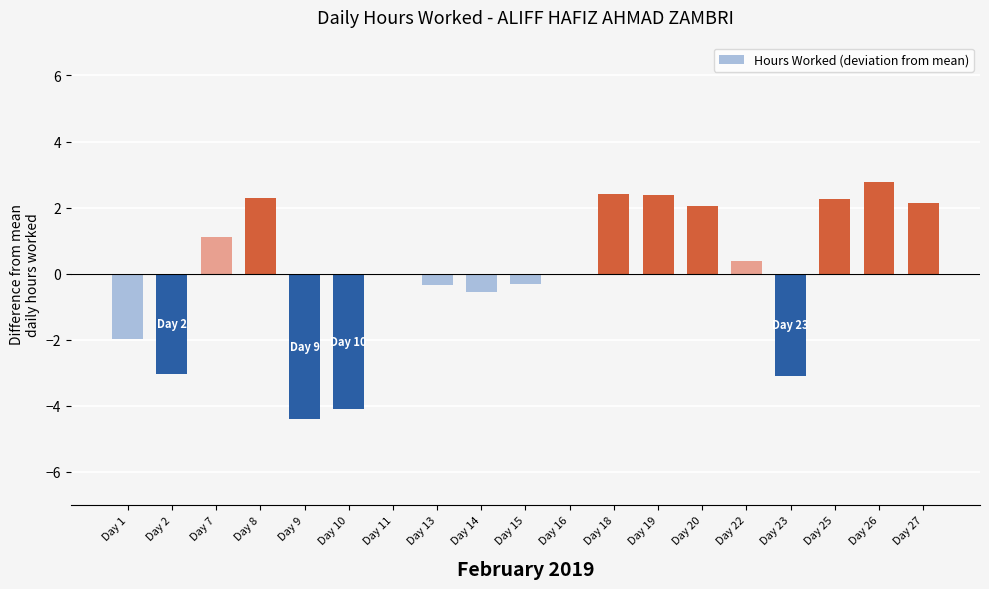

Count the number of data series in this chart.

1